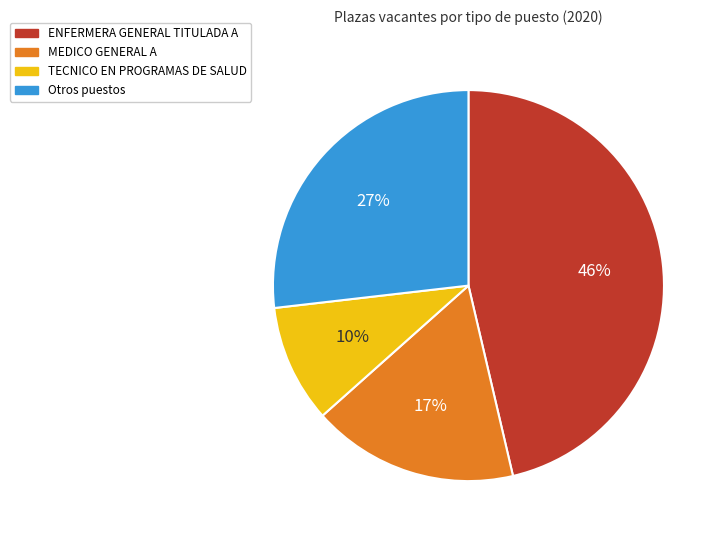

How many slices are in this pie chart?

4